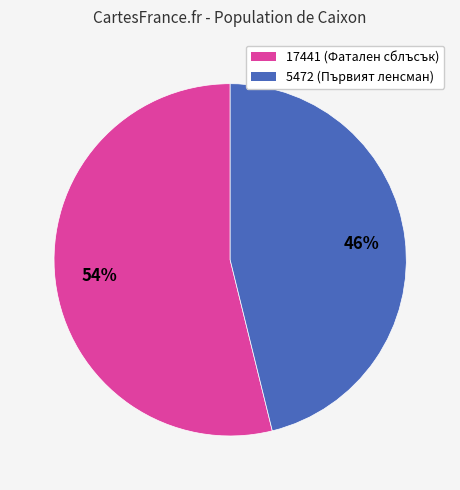

What percentage is the 5472 slice, to the nearest percent?

46%